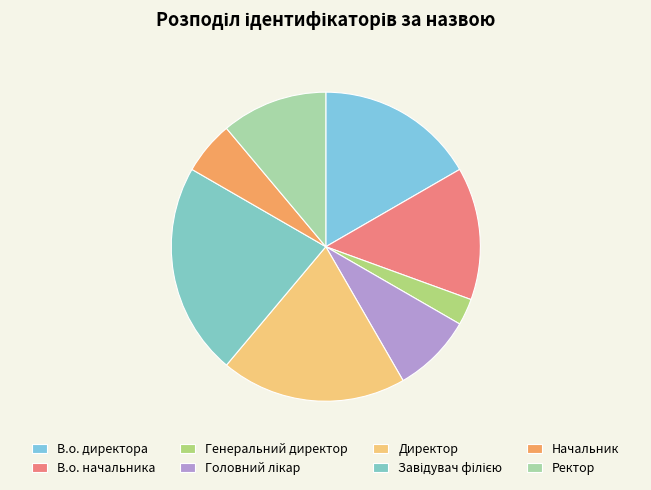

Is the sum of Генеральний директор and В.о. начальника greater than half?

No